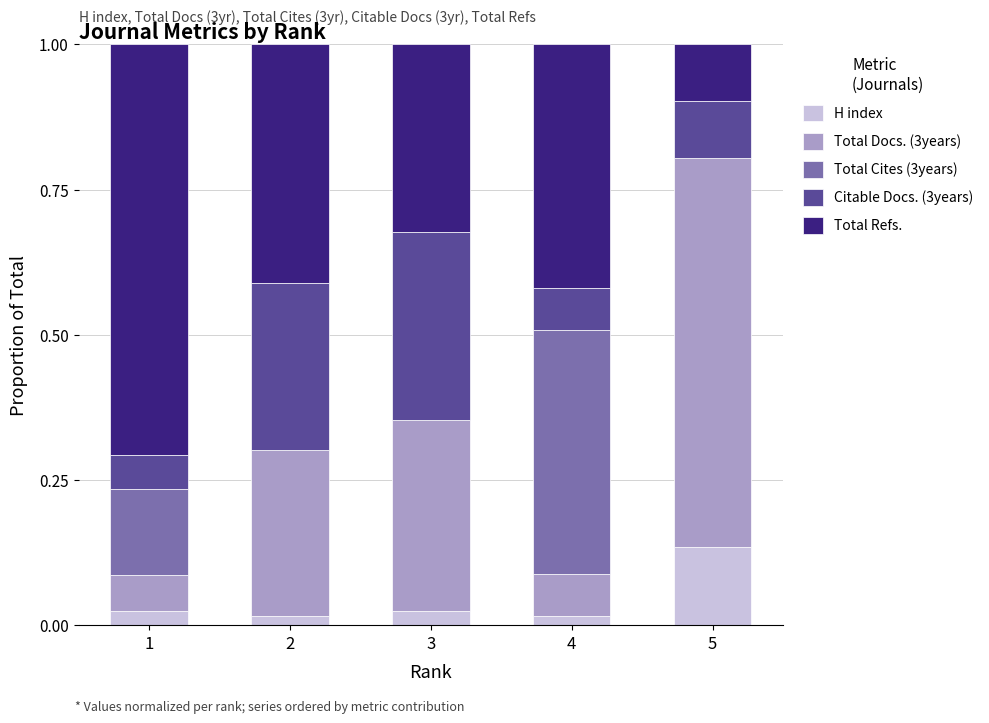

What are all the series names shown in the legend?

H index, Total Docs. (3years), Total Cites (3years), Citable Docs. (3years), Total Refs.